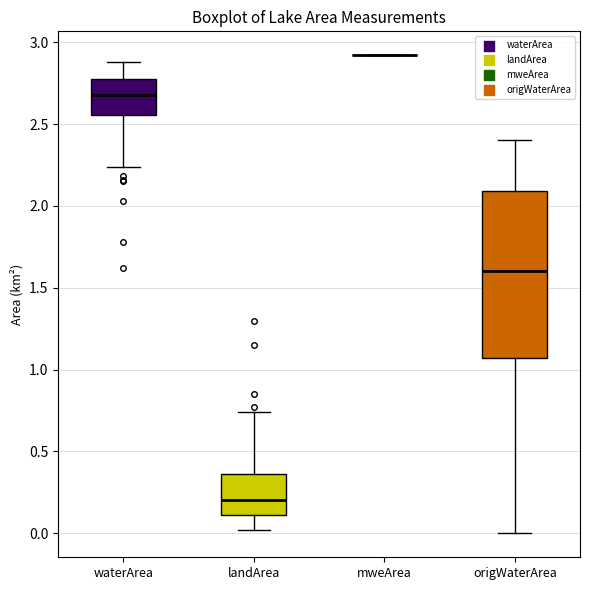

Reading left to right, read every box against the y-axis: the position of its median line, the range the box covers, and the ends of its whiskers. The values are not printed on the chart, so give them approximately, as read against the axis.

waterArea: median 2.70, box 2.55 to 2.75, whiskers 2.25 to 2.90
landArea: median 0.20, box 0.10 to 0.35, whiskers 0.00 to 0.75
mweArea: box collapsed to a line at 2.90, whiskers 2.90 to 2.90
origWaterArea: median 1.60, box 1.05 to 2.10, whiskers 0.00 to 2.40